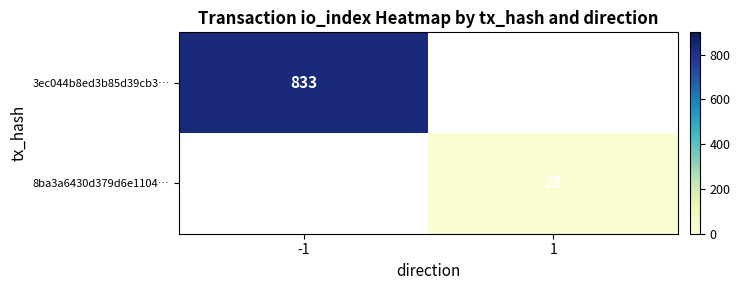

True or false: 3ec044b8ed3b85d39cb3… has a value of 1235 at -1.

False